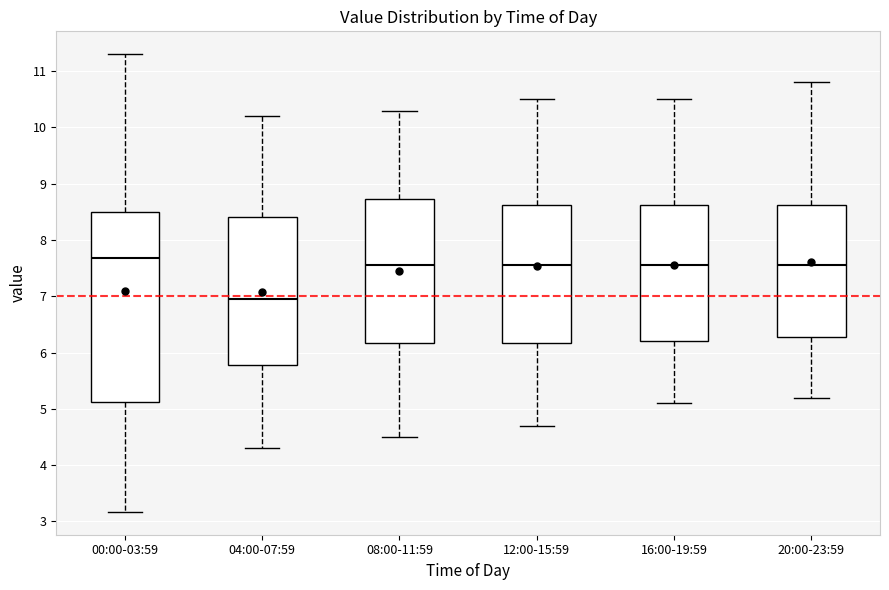

Which box's median line is the highest?

00:00-03:59